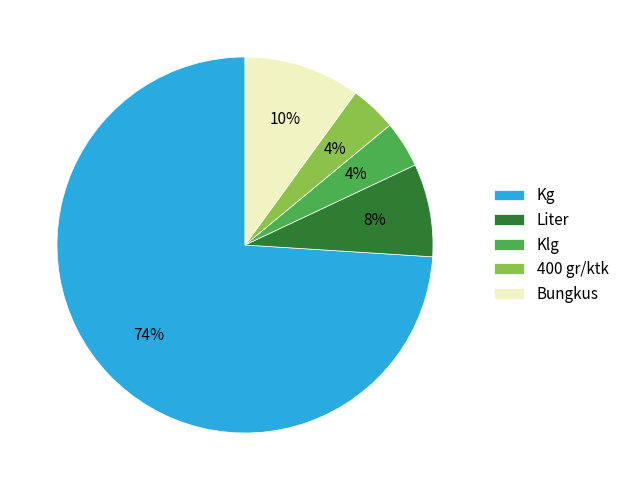

Which slice is the largest?

Kg